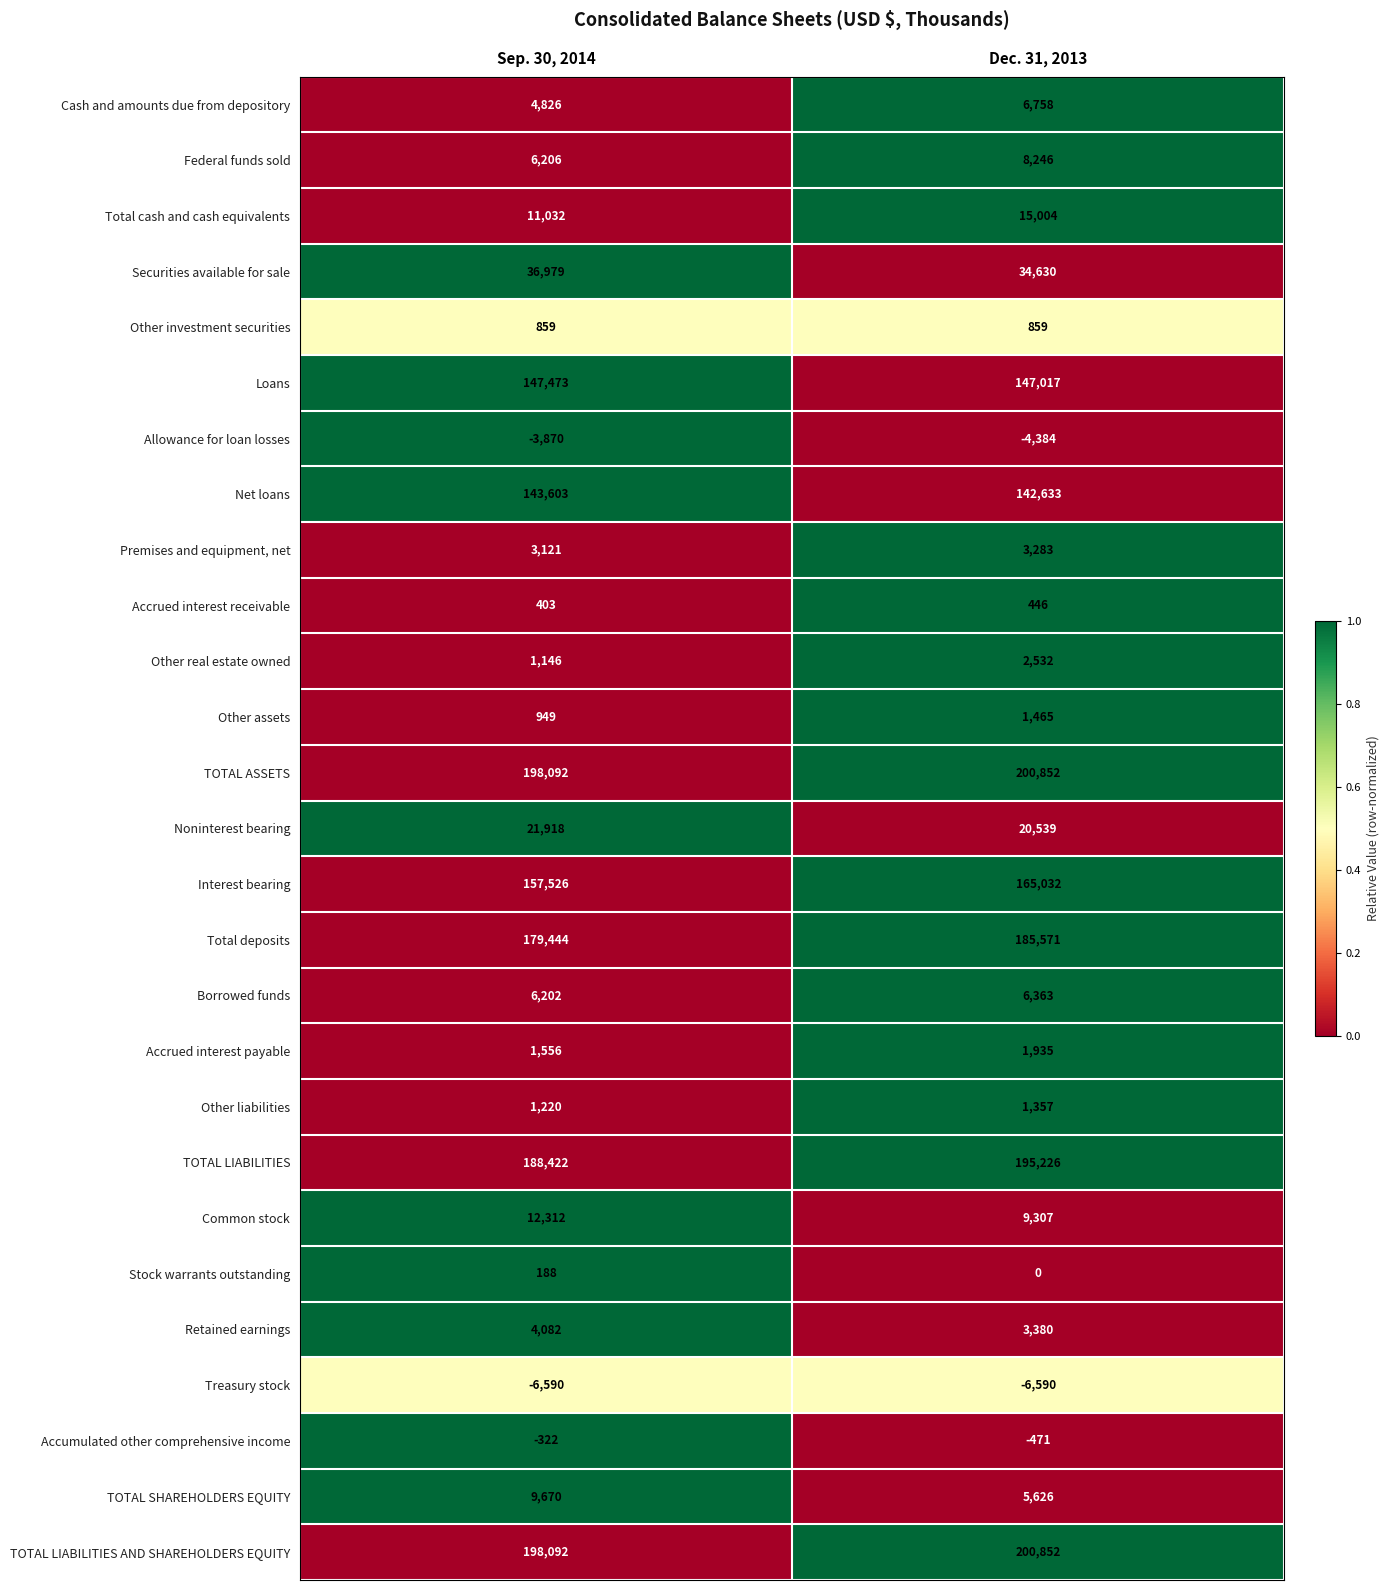

At which category is the sum across all series the highest?

Dec. 31, 2013